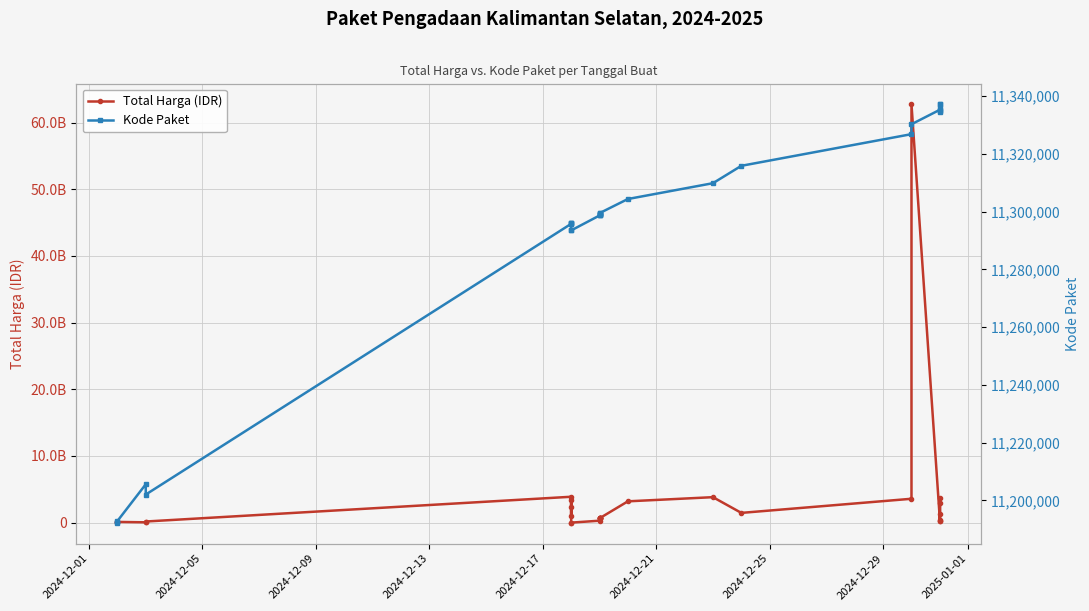

True or false: Kode Paket has a value of 14595558 at 2024-12-09.

False